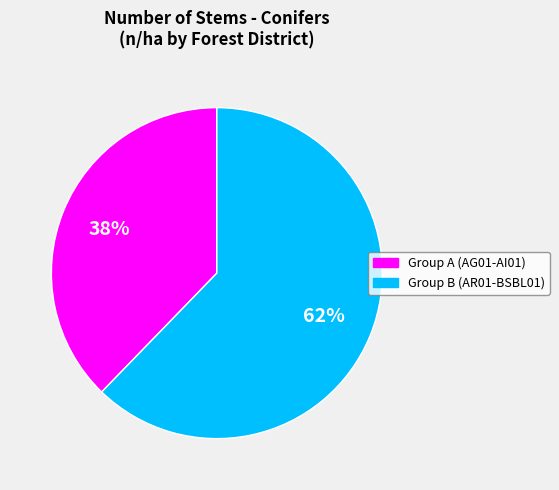

To the nearest percent, what is the average slice percentage?

50%